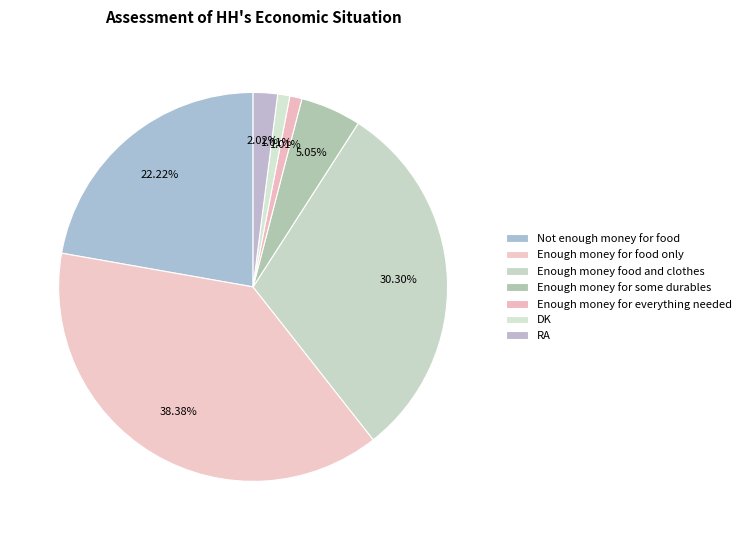

Which category has the smallest portion of the pie?

Enough money for everything needed